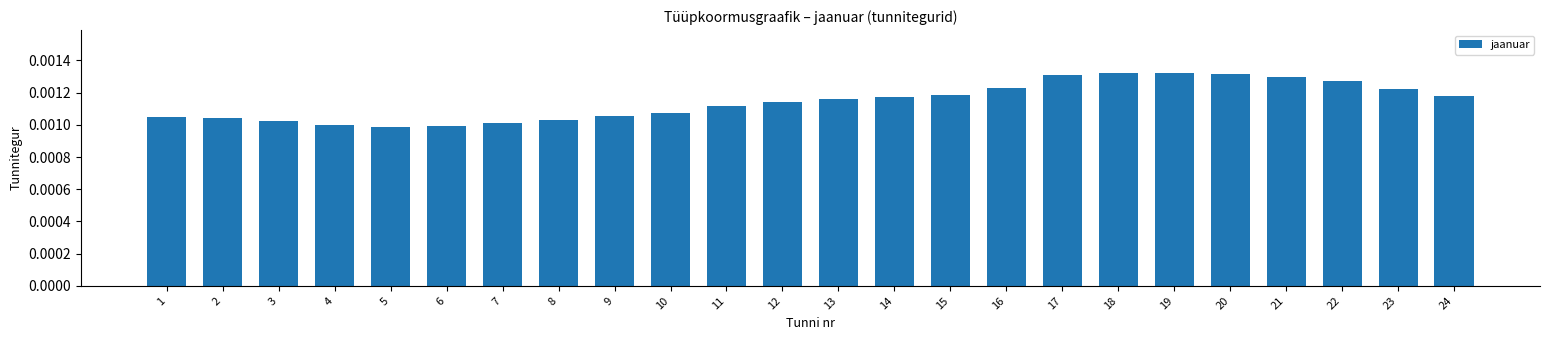

Which has a higher value, 16 or 1?

16